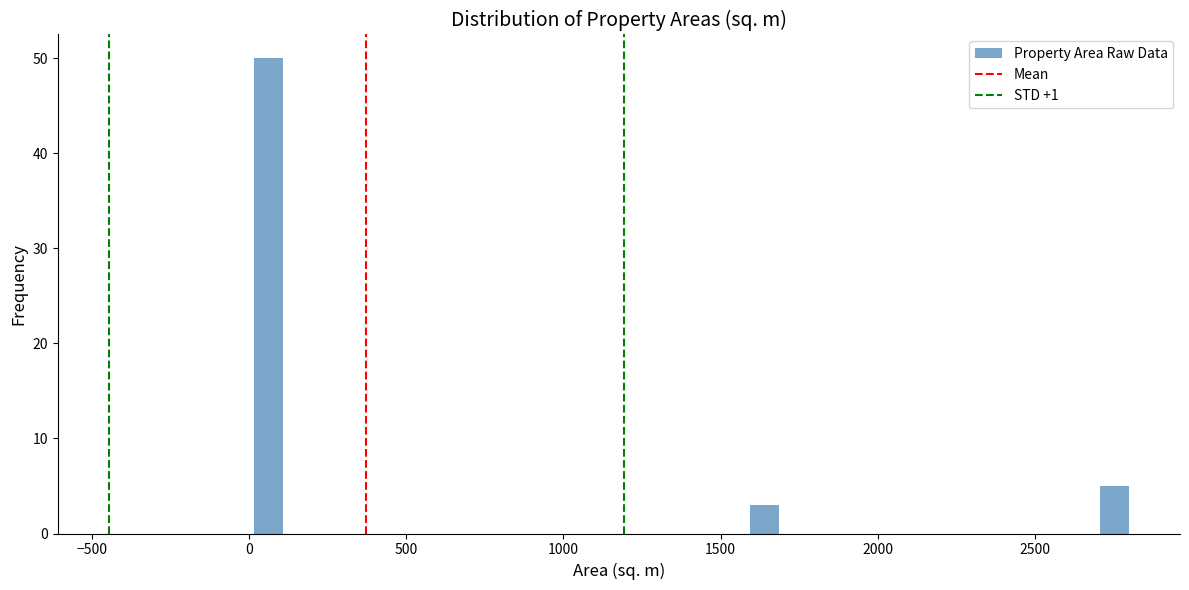

Read against the x-axis, roughly where is the centre of the tallest bar?

50